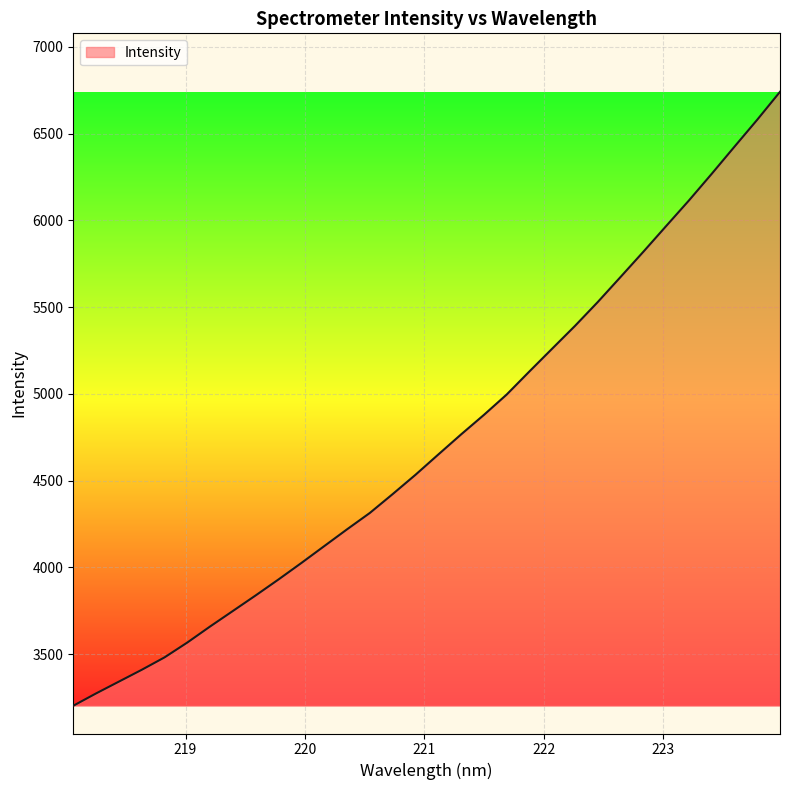

What is the greatest value displayed?

6741.4